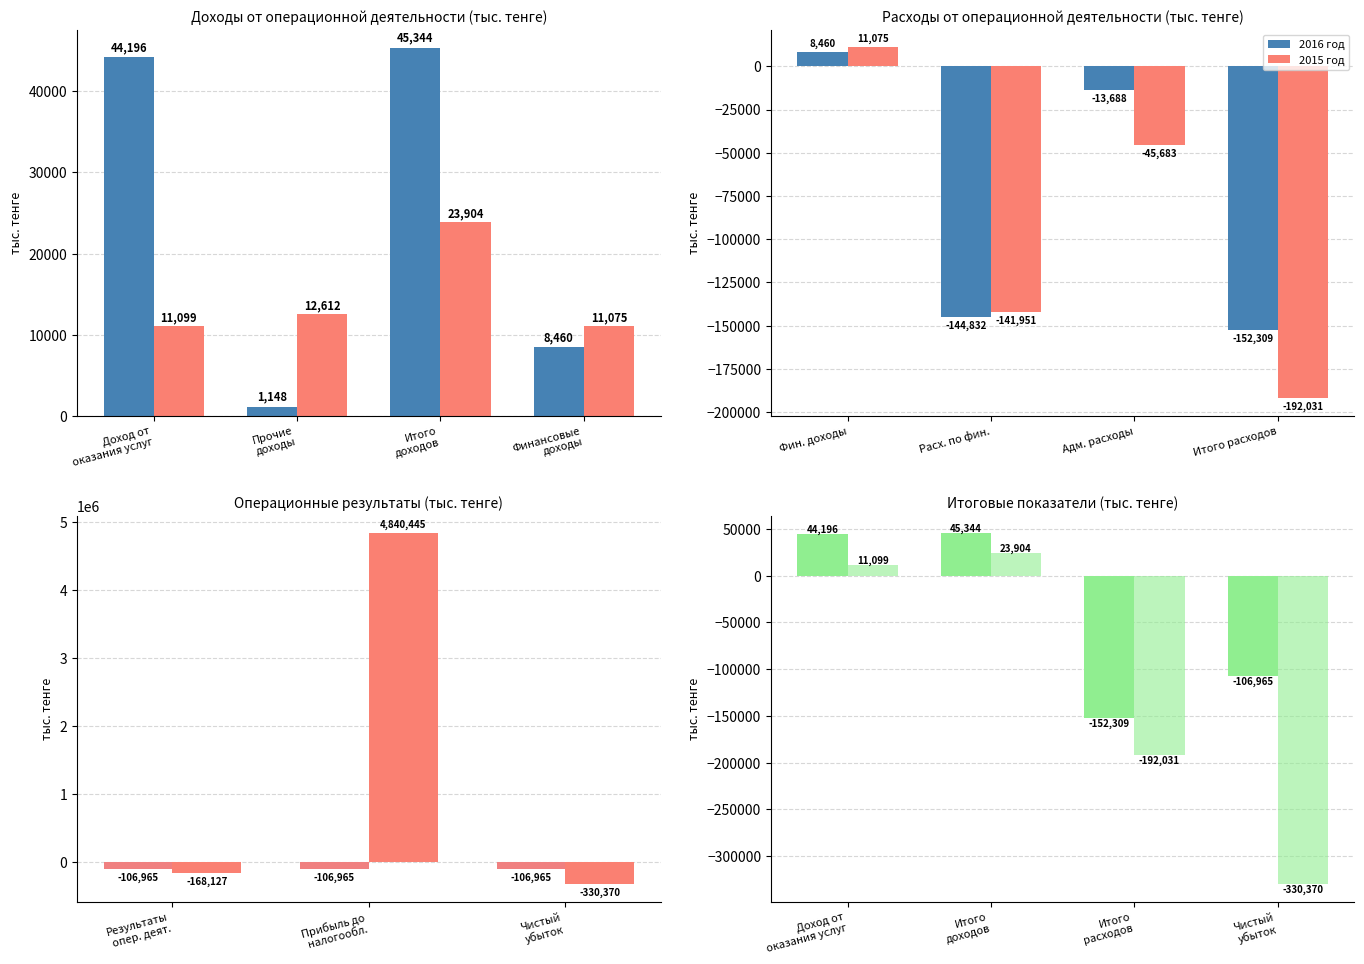

What are all the series names shown in the legend?

2016 год, 2015 год